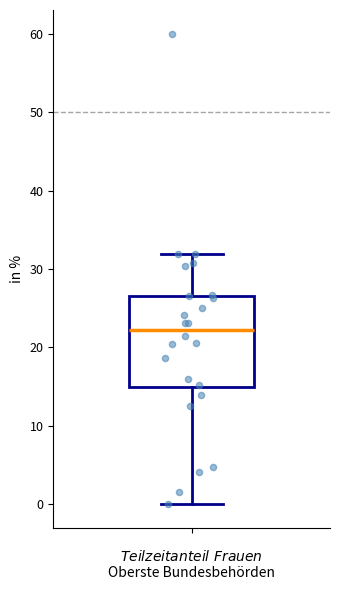

Where is the upper edge of the box on the y-axis? The values are not printed on the chart, so give them approximately, as read against the axis.

27